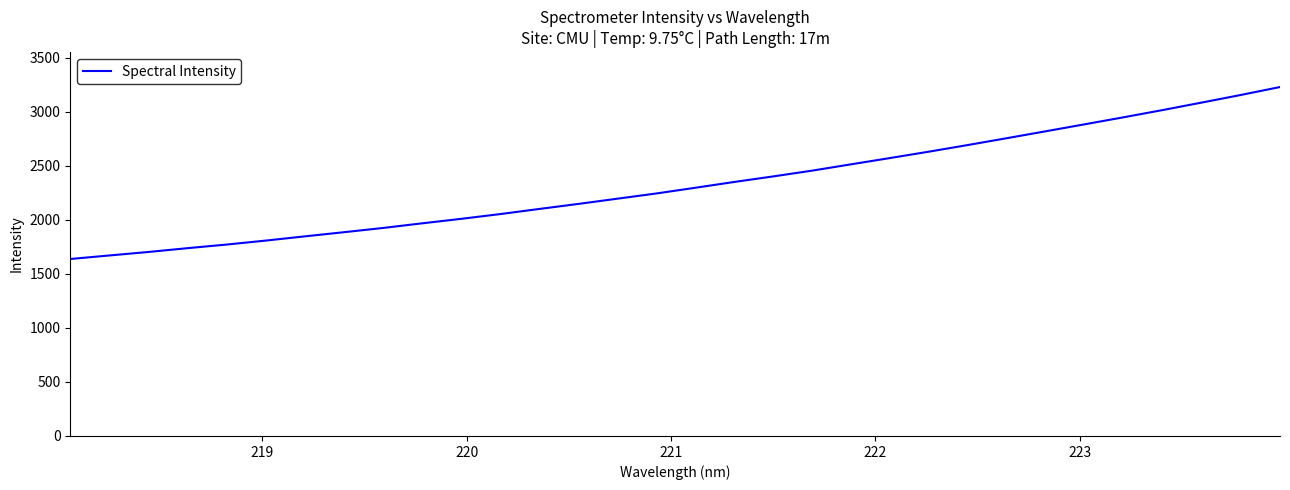

What is the difference between the maximum and minimum values?

1590.4